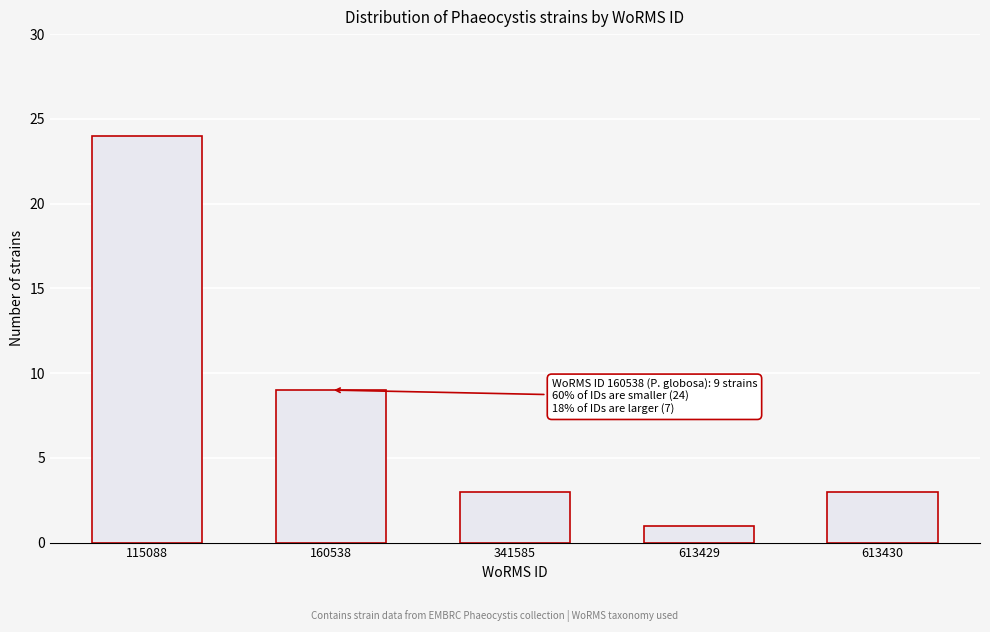

Reading right to left, what are all the values shown in this chart?

613430=3	613429=1	341585=3	160538=9	115088=24